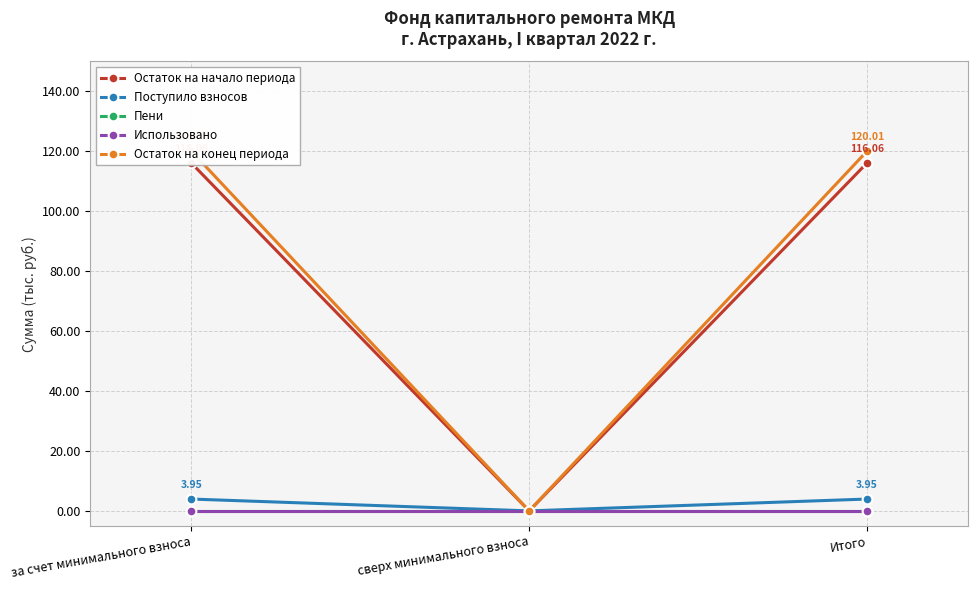

What is the approximate value of Остаток на начало периода at Итого?

116.1